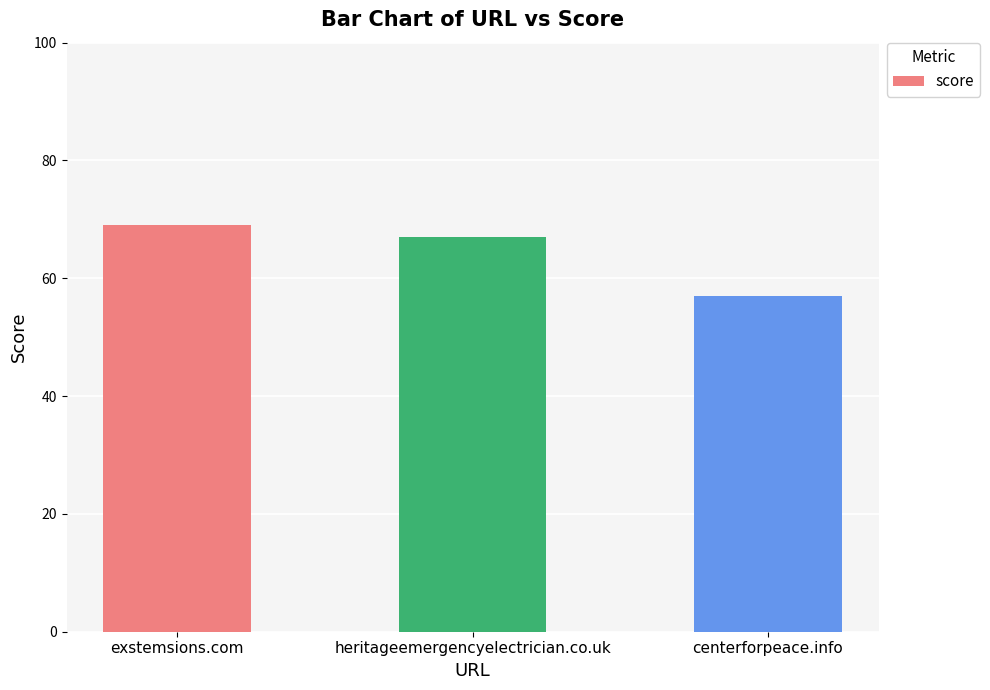

Where is the data nearest to the value 63?

heritageemergencyelectrician.co.uk